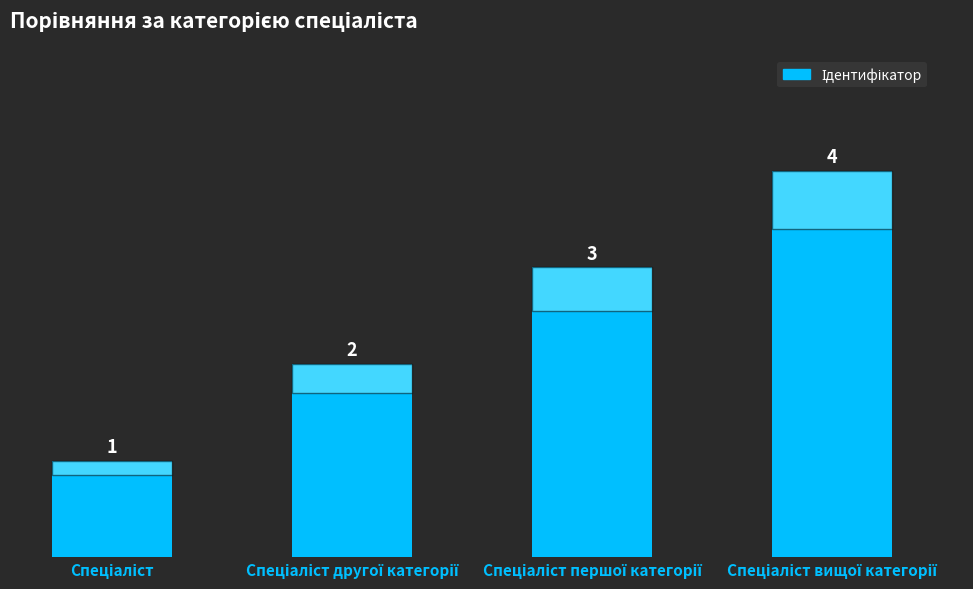

What is the minimum value shown in the chart?

1